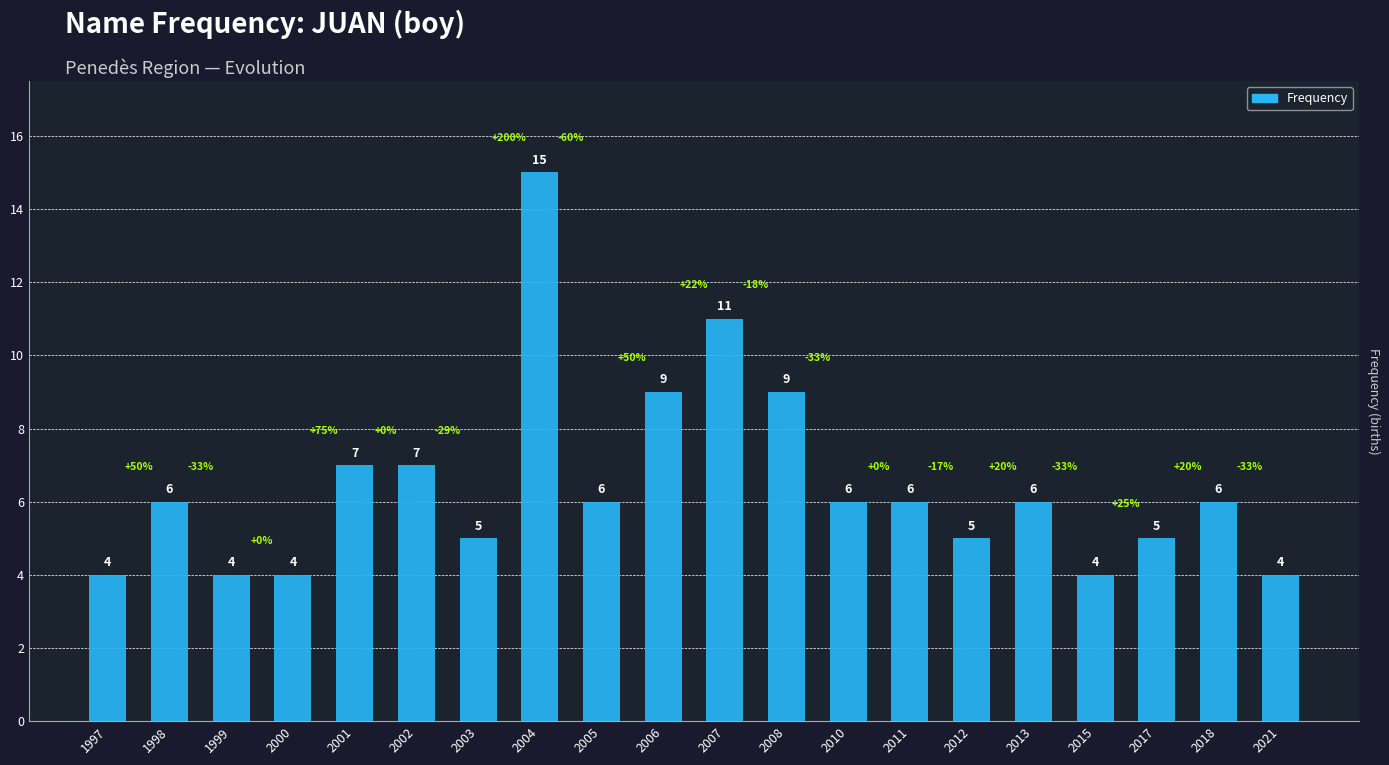

What is the approximate value at 2008?

9